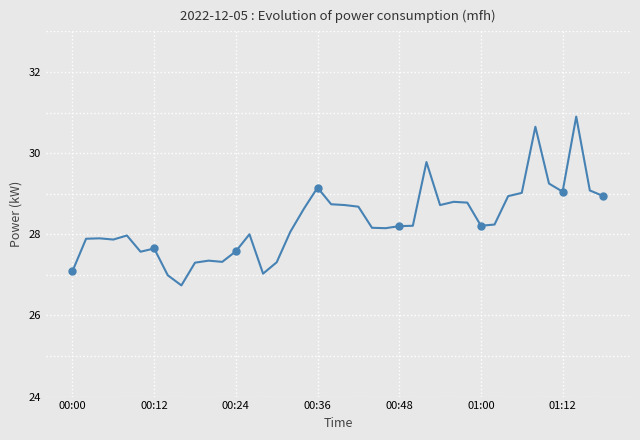

Reading right to left, what are all the values shown in this chart?

28.9	29.1	30.9	29.1	29.2	30.6	29.0	28.9	28.2	28.2	28.8	28.8	28.7	29.8	28.2	28.2	28.1	28.2	28.7	28.7	28.7	29.1	28.6	28.1	27.3	27.0	28.0	27.6	27.3	27.4	27.3	26.7	27.0	27.6	27.6	28.0	27.9	27.9	27.9	27.1